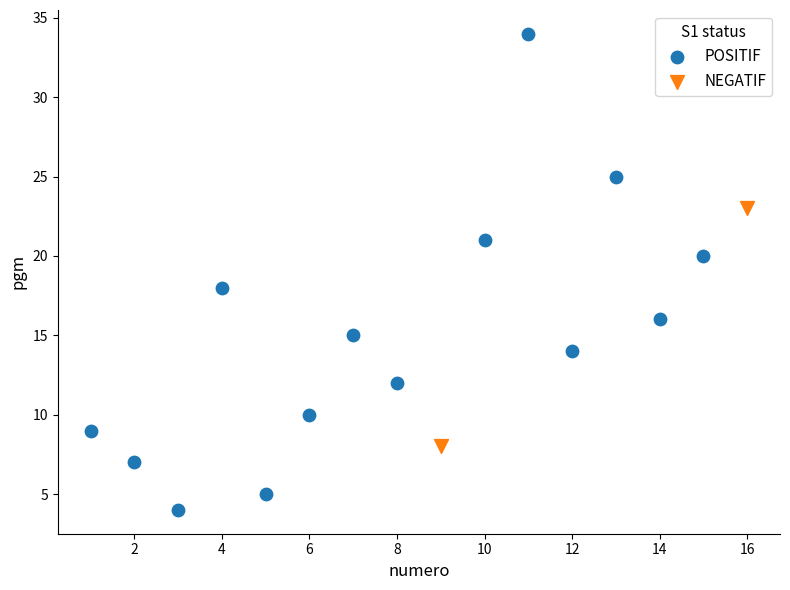

What are all the series names shown in the legend?

POSITIF, NEGATIF